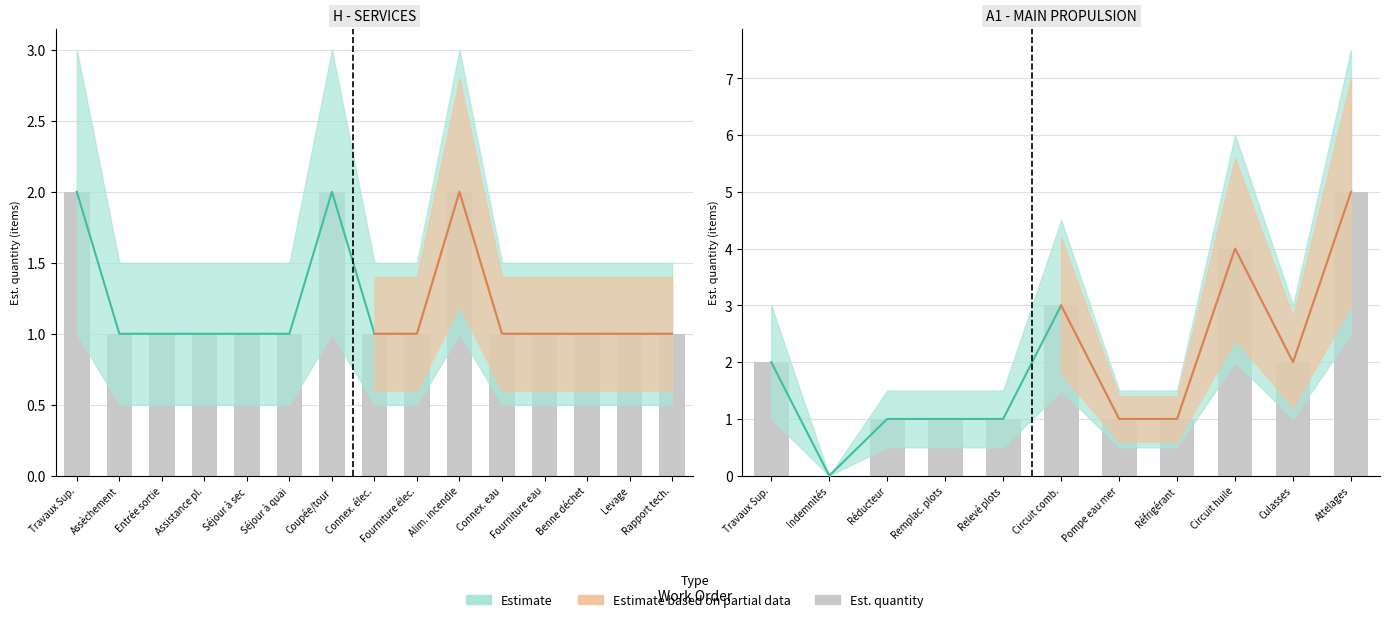

What is the change in value from Indemnités to Pompe eau mer?

+1